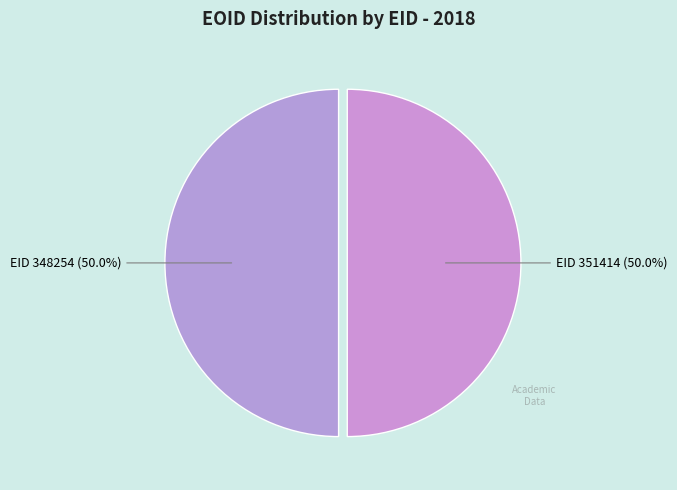

Count the number of slices in the pie.

2